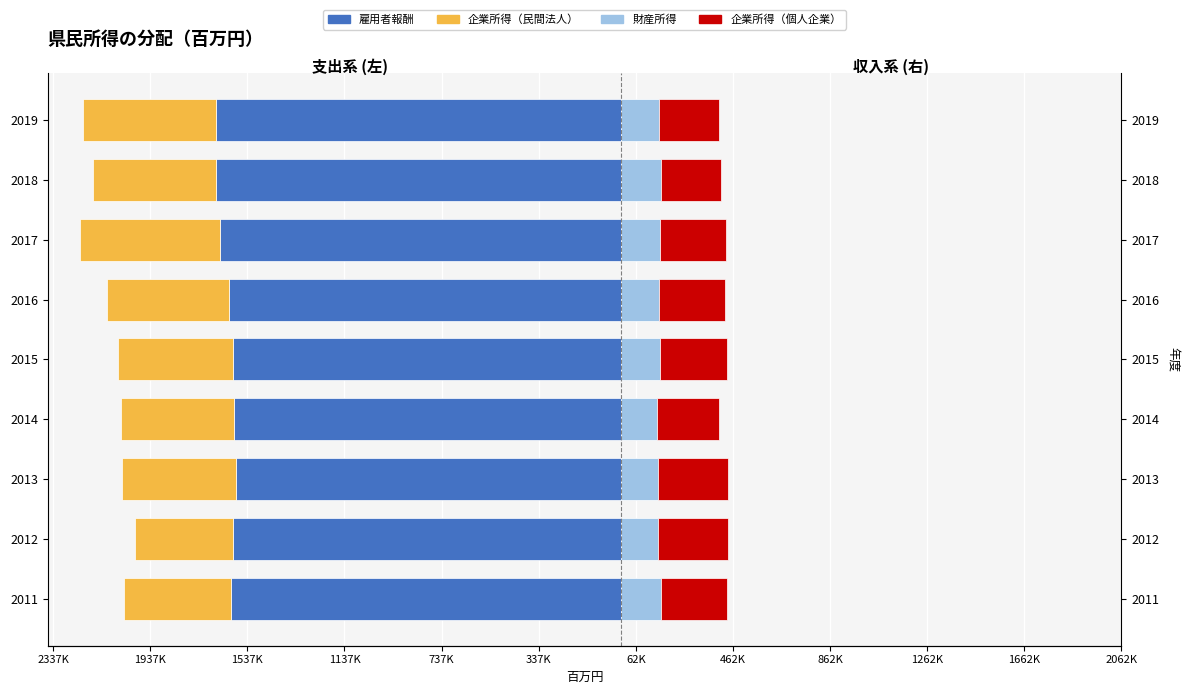

Which series changed the most between 2017 and 2018?

企業所得（民間法人）